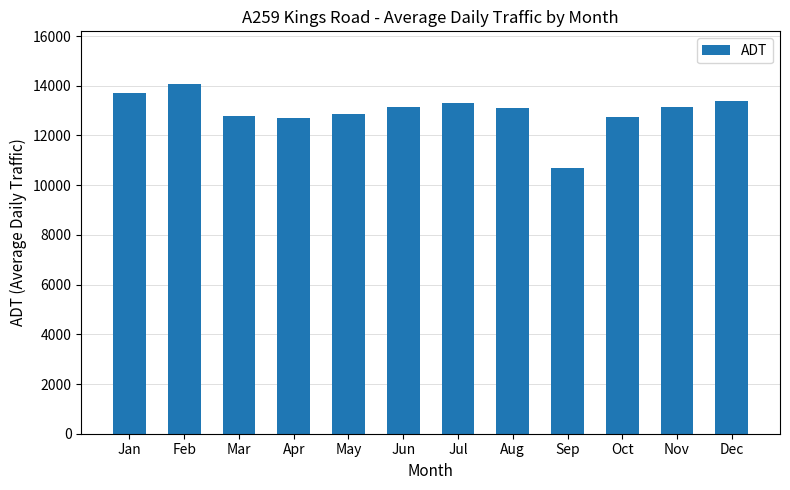

Which label corresponds to the smallest value in the chart?

Sep